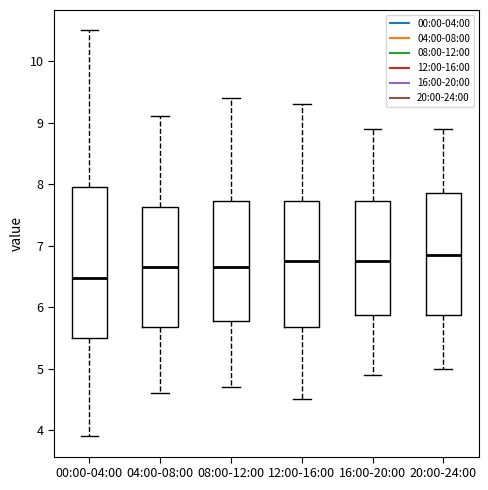

Reading left to right, read every box against the y-axis: the position of its median line, the range the box covers, and the ends of its whiskers. The values are not printed on the chart, so give them approximately, as read against the axis.

00:00-04:00: median 6.5, box 5.5 to 7.9, whiskers 3.9 to 10.5
04:00-08:00: median 6.7, box 5.7 to 7.6, whiskers 4.6 to 9.1
08:00-12:00: median 6.7, box 5.8 to 7.7, whiskers 4.7 to 9.4
12:00-16:00: median 6.8, box 5.7 to 7.7, whiskers 4.5 to 9.3
16:00-20:00: median 6.8, box 5.9 to 7.7, whiskers 4.9 to 8.9
20:00-24:00: median 6.9, box 5.9 to 7.9, whiskers 5.0 to 8.9